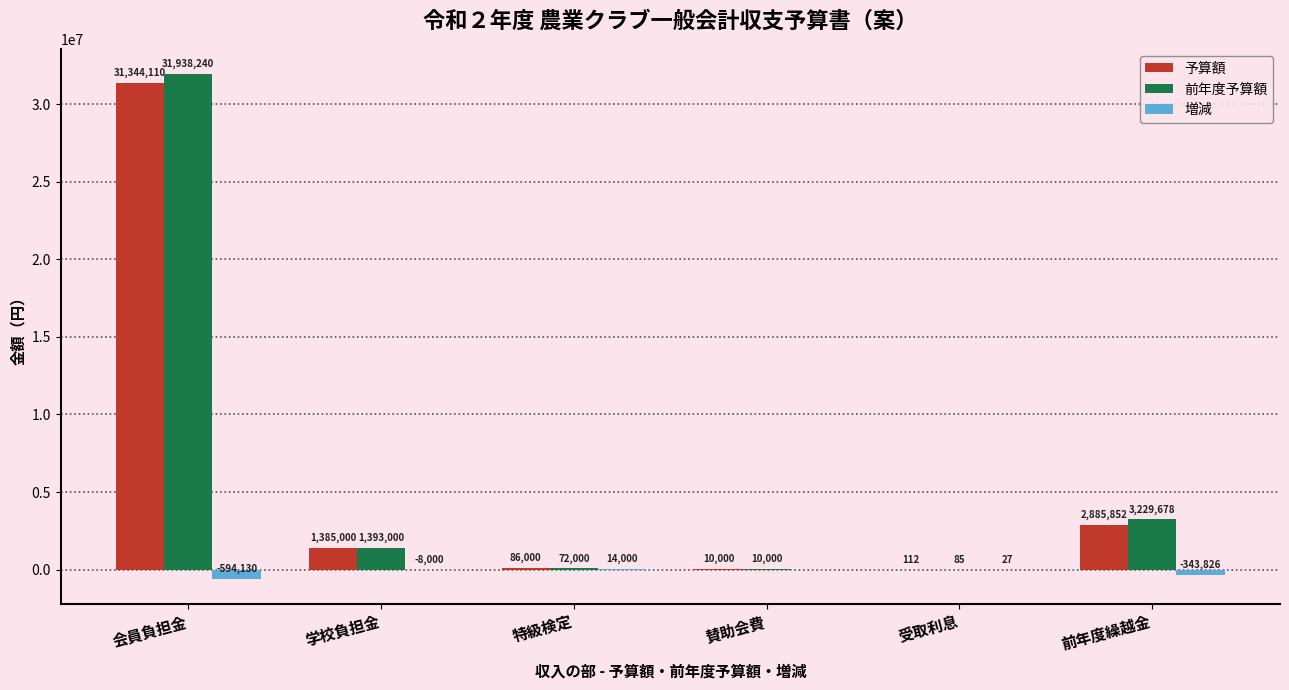

Where does the 増減 series first go above 0?

特級検定